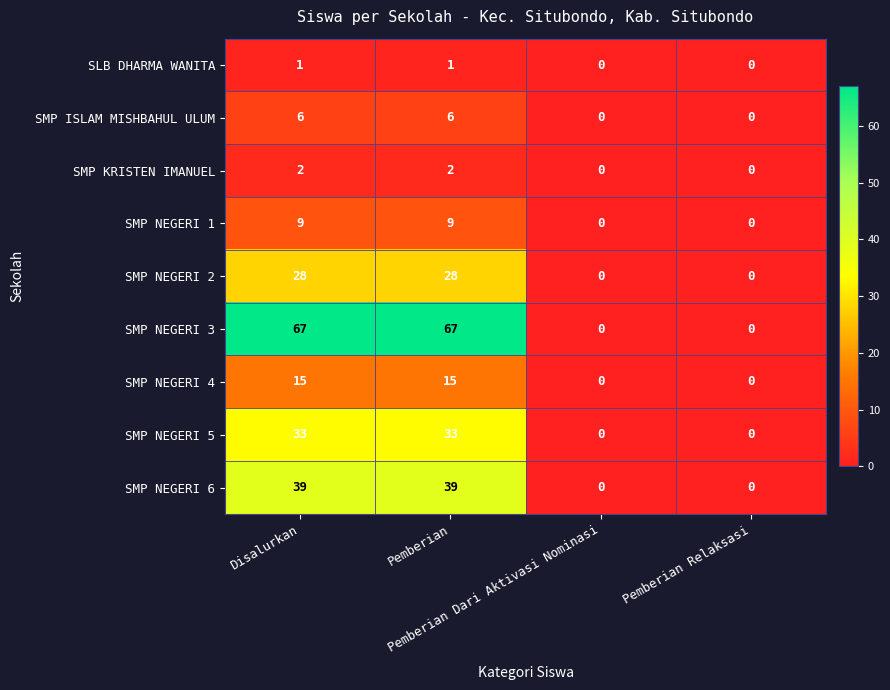

Which series has the largest total across all categories?

SMP NEGERI 3